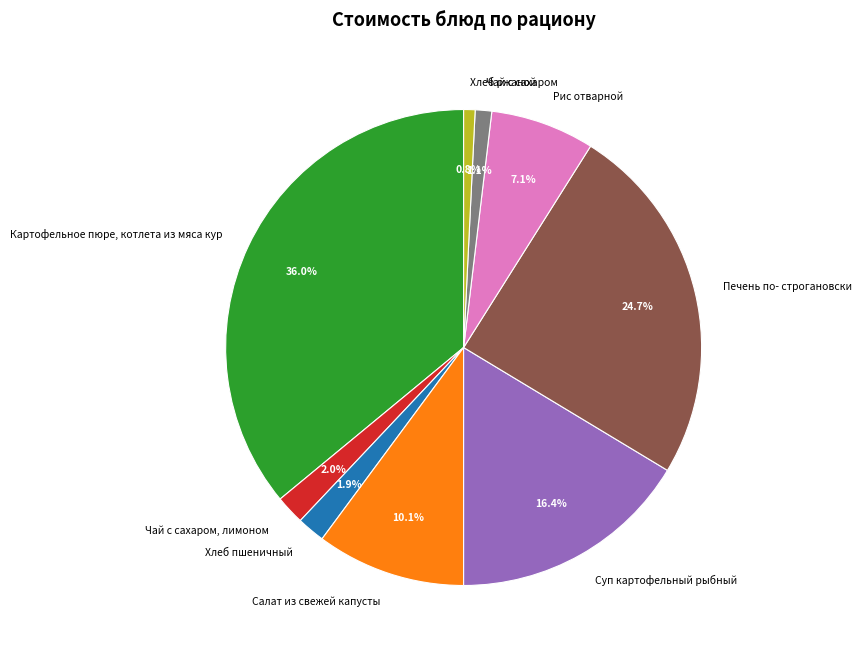

Is Чай с сахаром the majority of the pie?

No